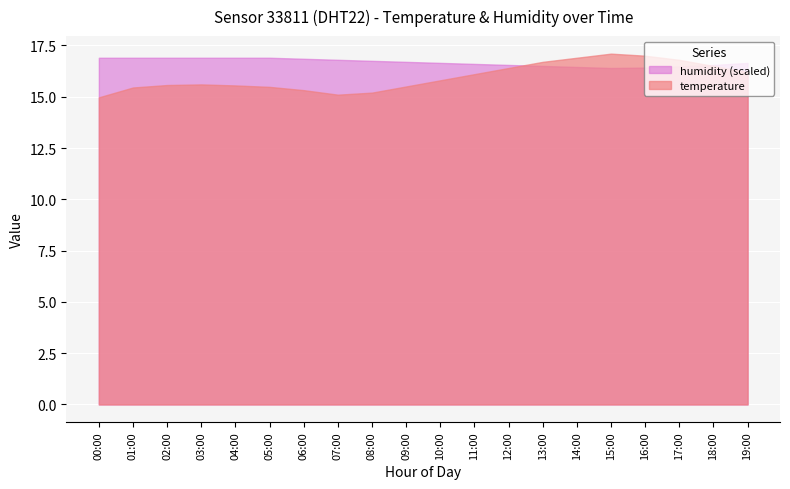

What is the greatest value displayed?

17.1